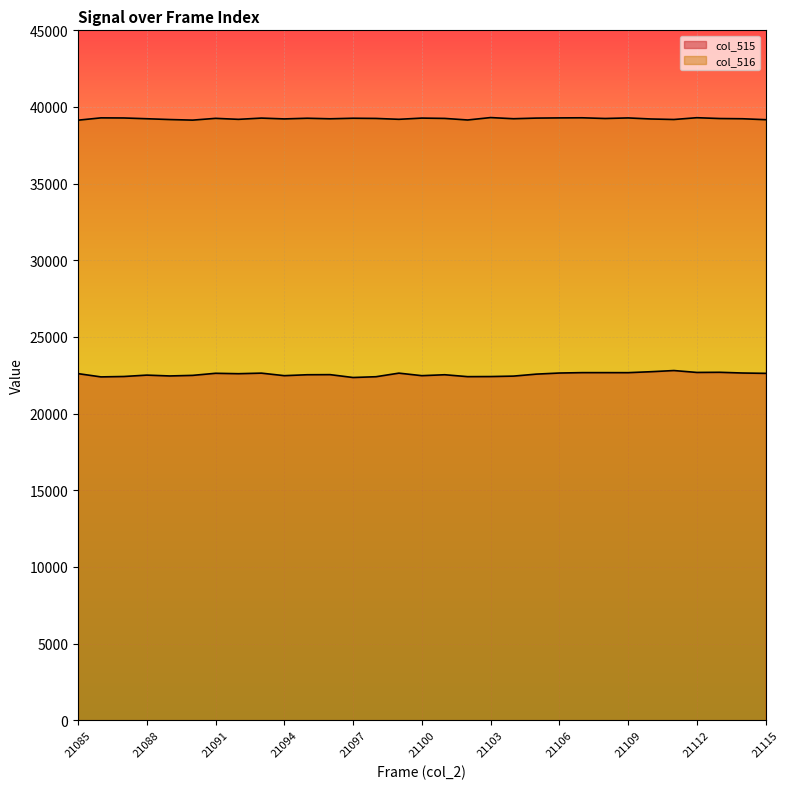

How many interior local peaks does the col_516 series have?

10